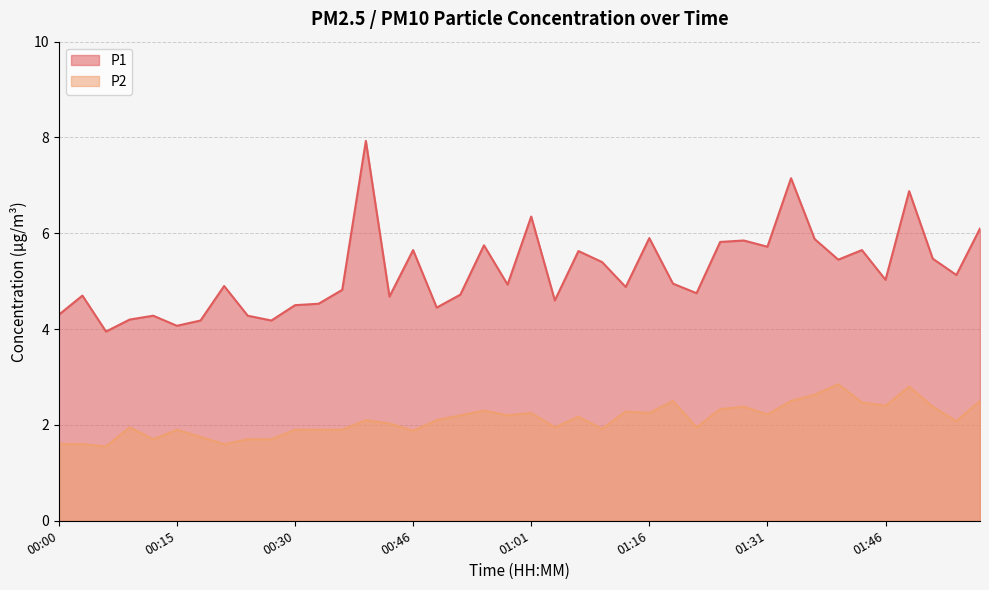

What is the value of the P2 point at the 14th from the left?

2.1